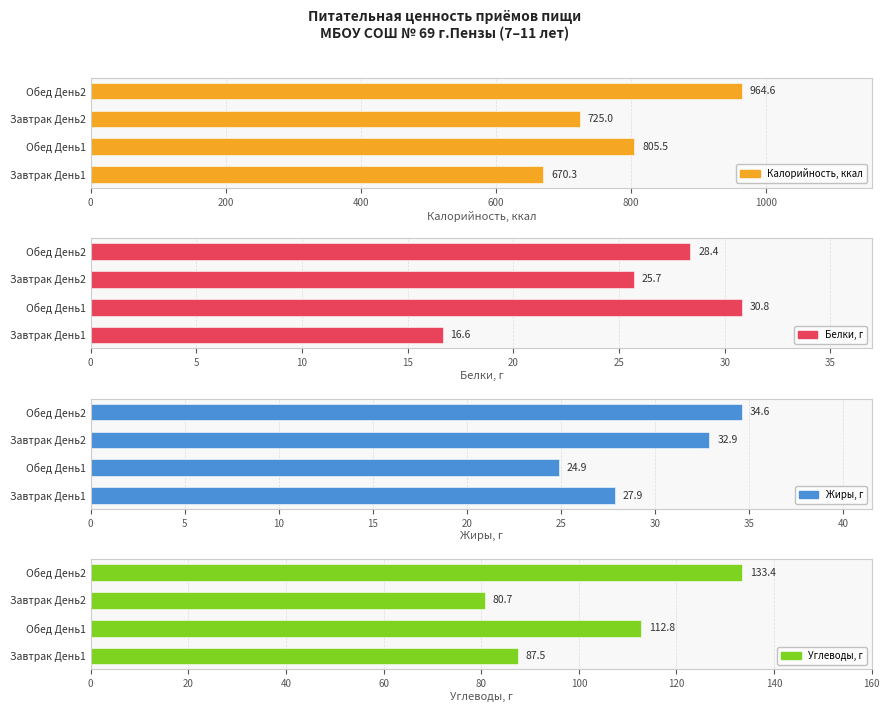

Rank the series by their maximum value, from highest to lowest.

Калорийность, ккал, Углеводы, г, Жиры, г, Белки, г